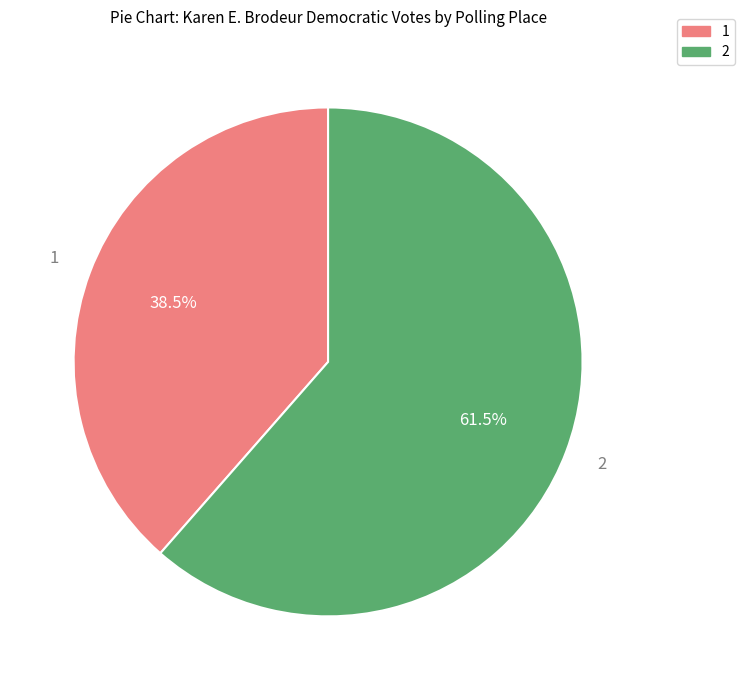

Is there any slice that represents more than half of the pie?

Yes